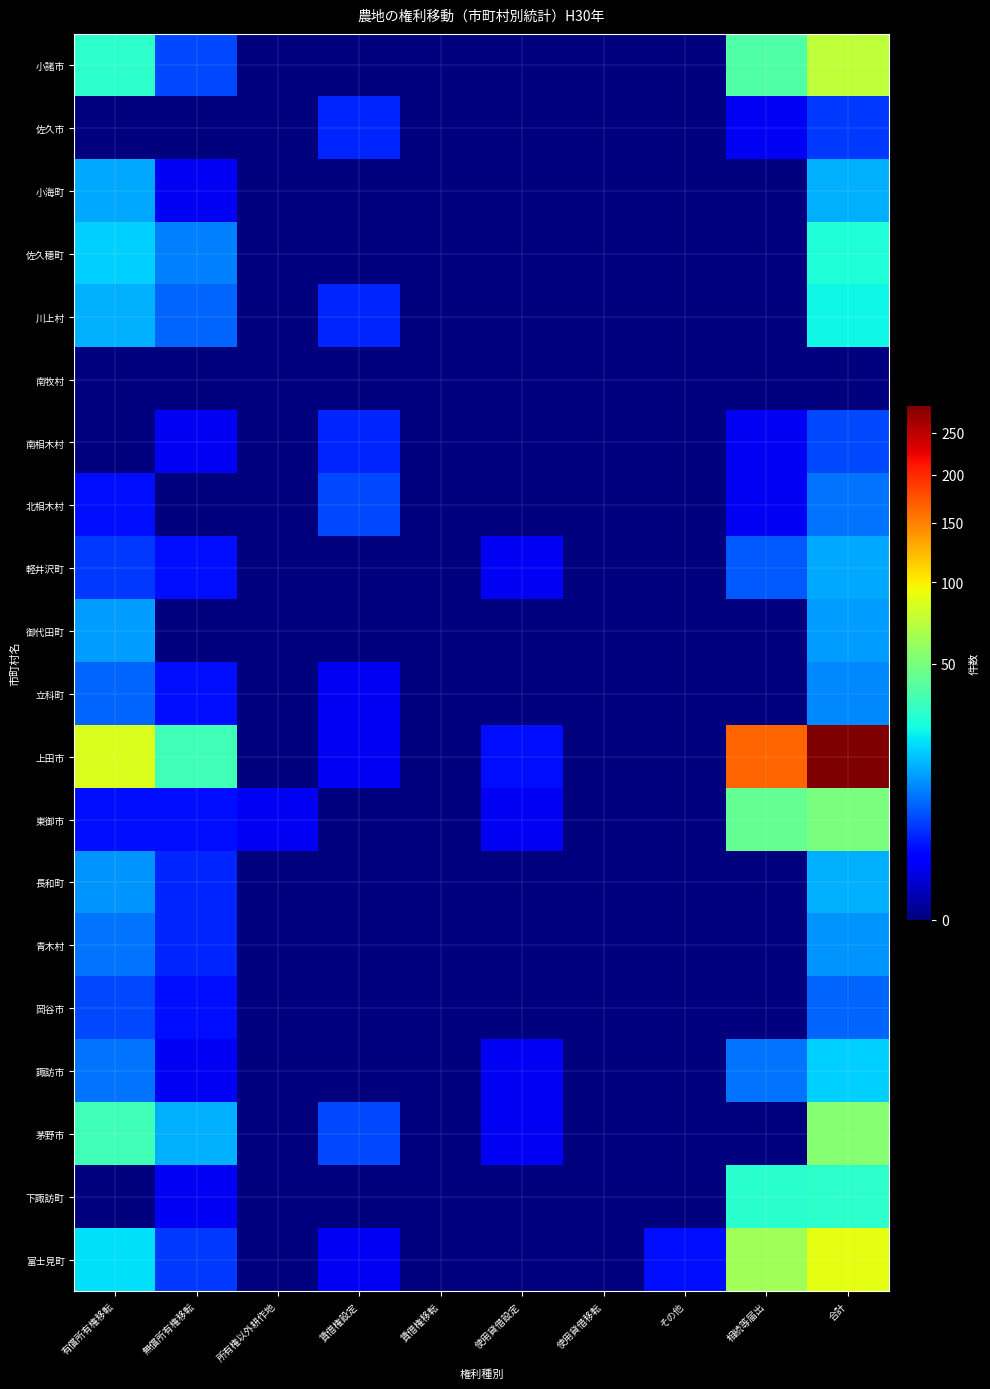

At how many categories does at least one series exceed 74?

3